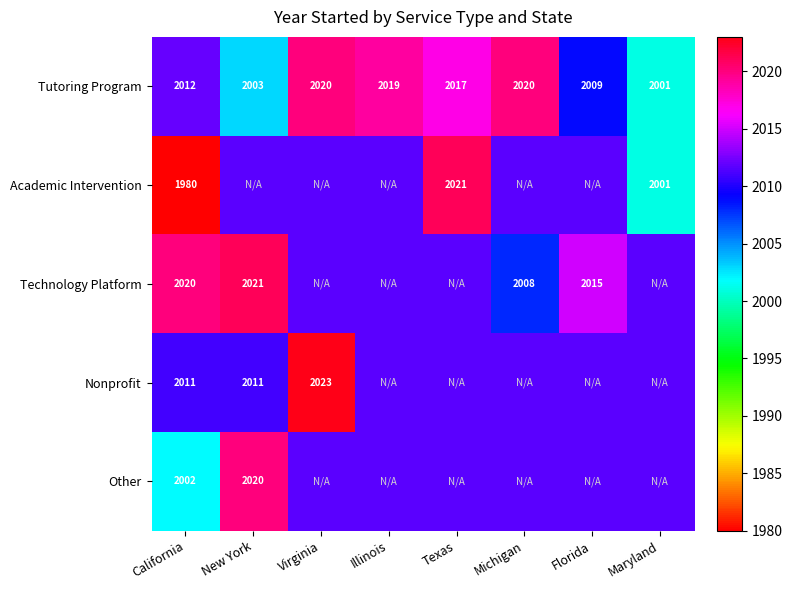

The Nonprofit series shows 1000.3 at California. True or false?

False